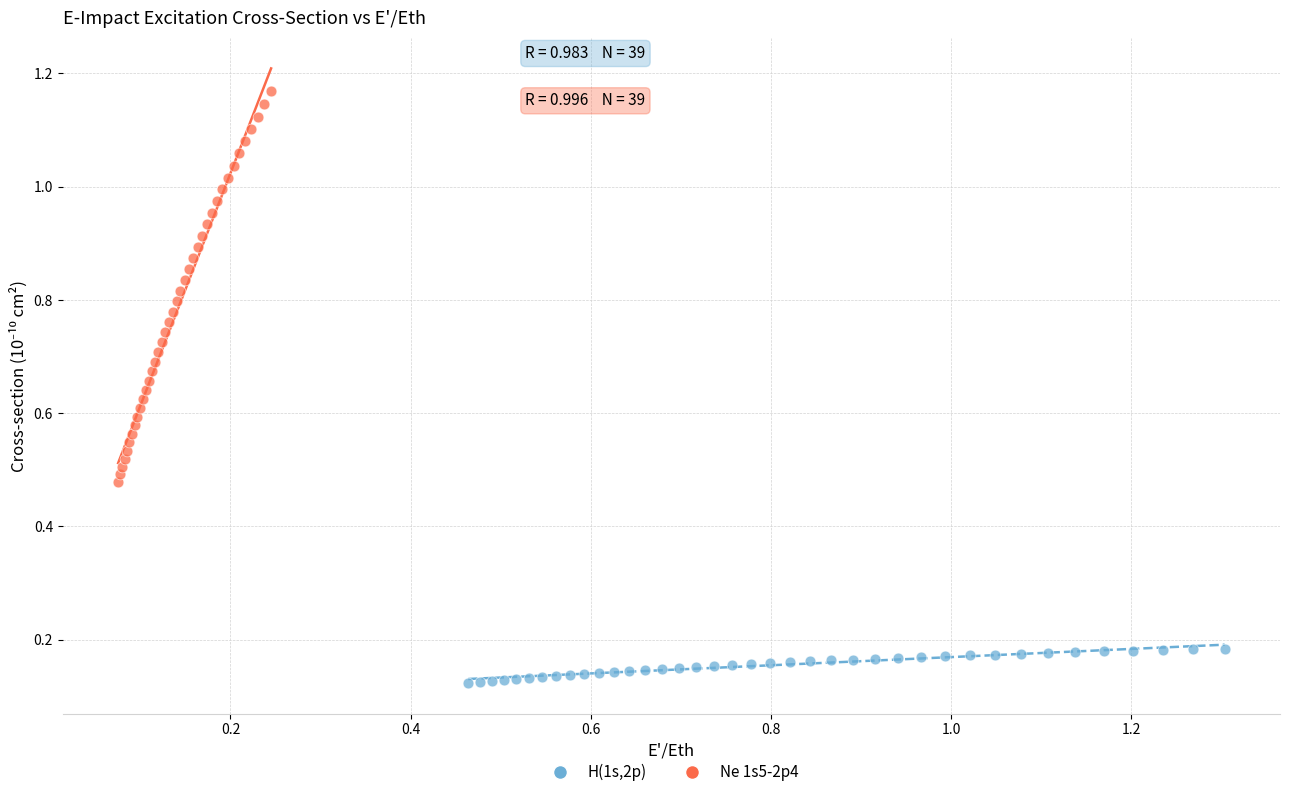

Which series contains the highest Y value?

Ne 1s5-2p4